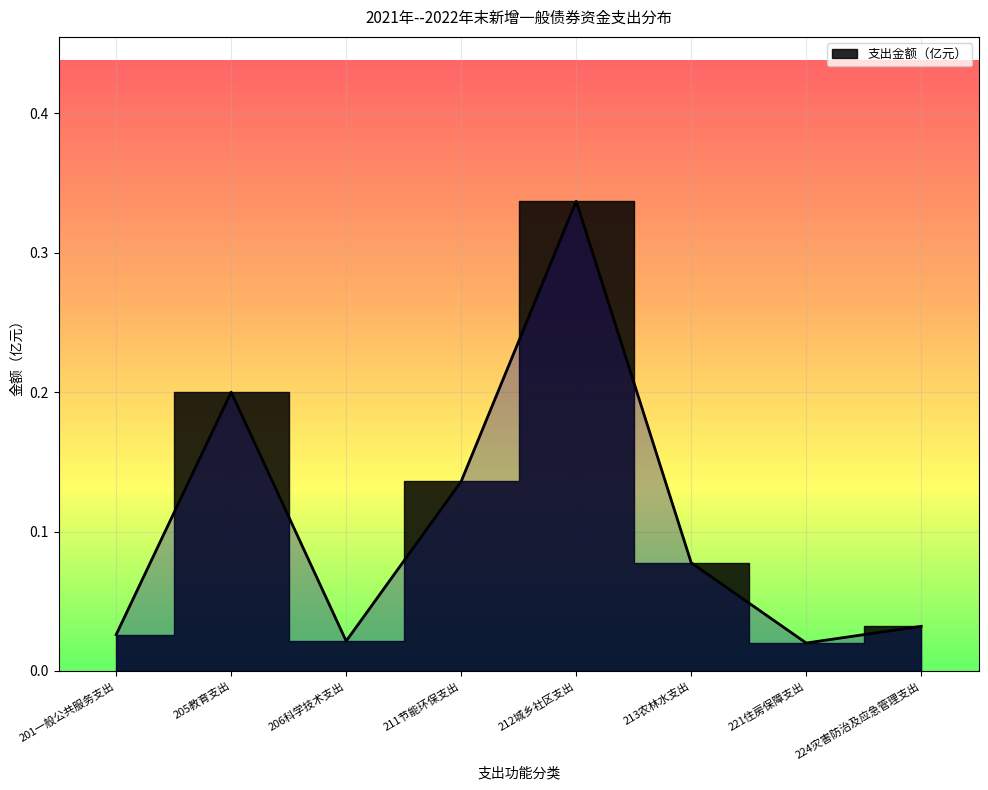

How many lines are shown in the chart?

1